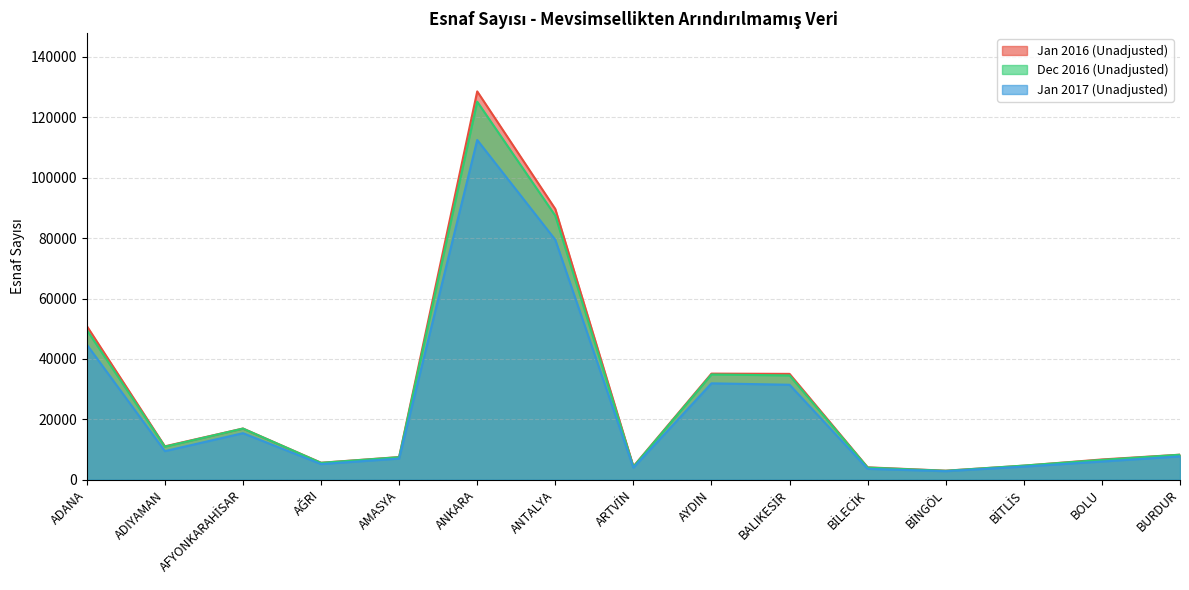

Where is the first local minimum for Dec 2016 (Unadjusted)?

ADIYAMAN